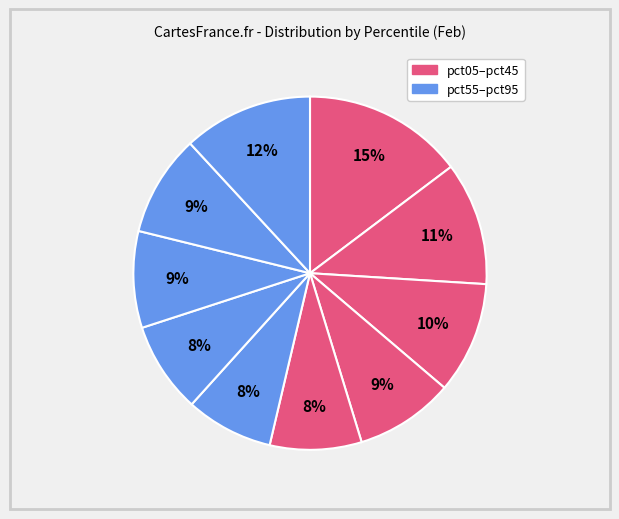

What is the largest slice in the pie chart?

pct05